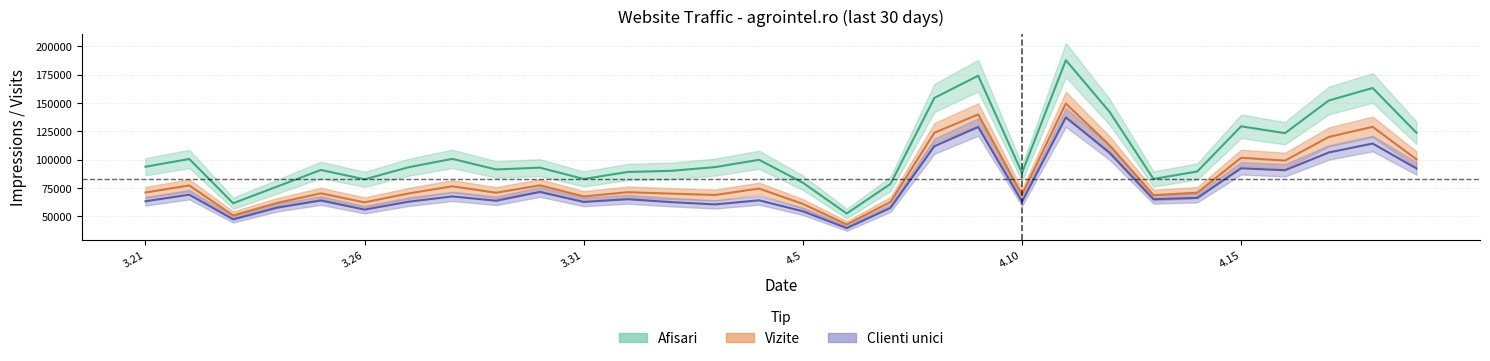

What position from the left is 2024.4.9?

20